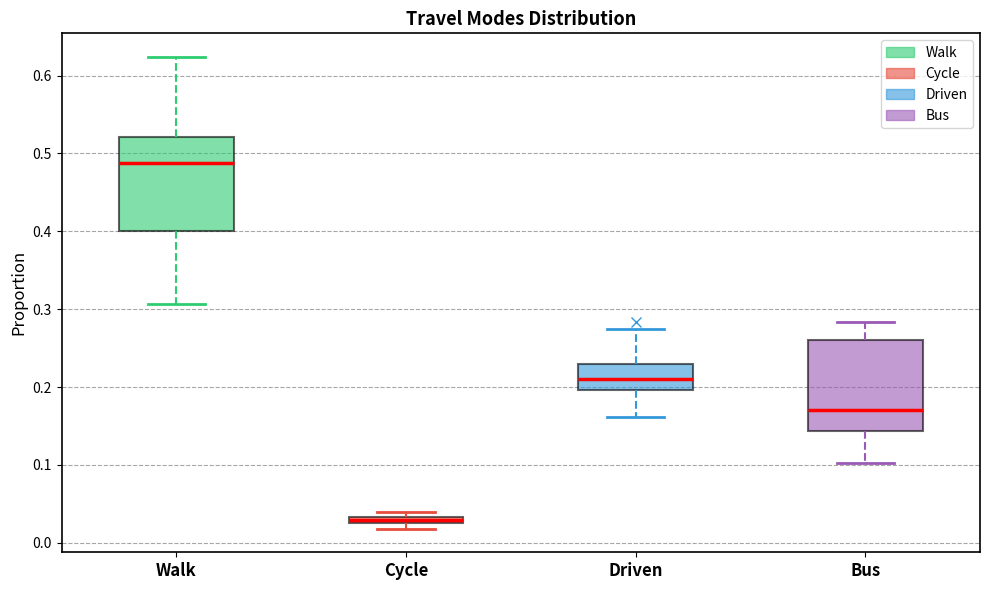

Which box's median line is the highest?

Walk